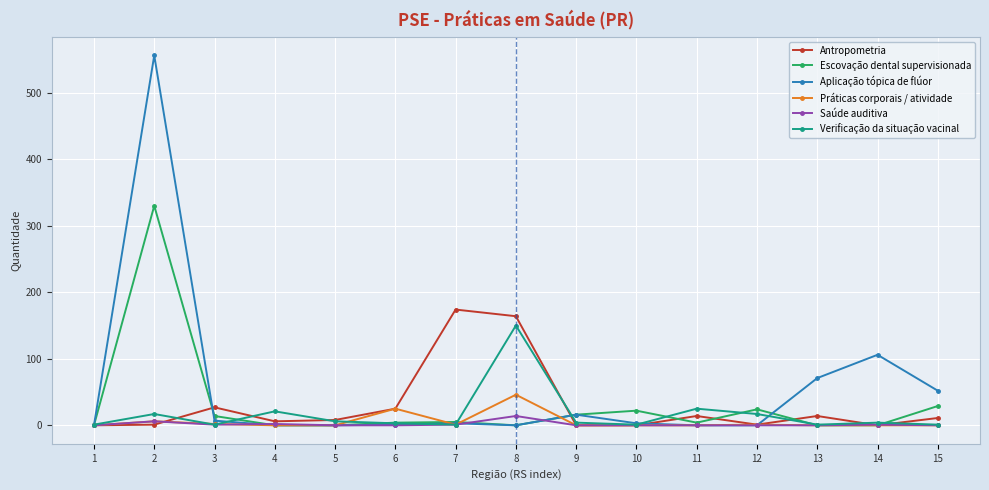

How many categories are shown in the chart?

15